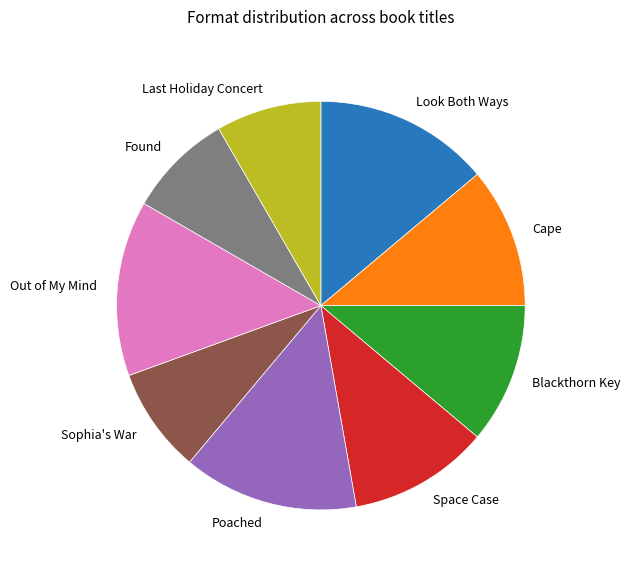

The Cape slice represents 11% of the pie. True or false?

True